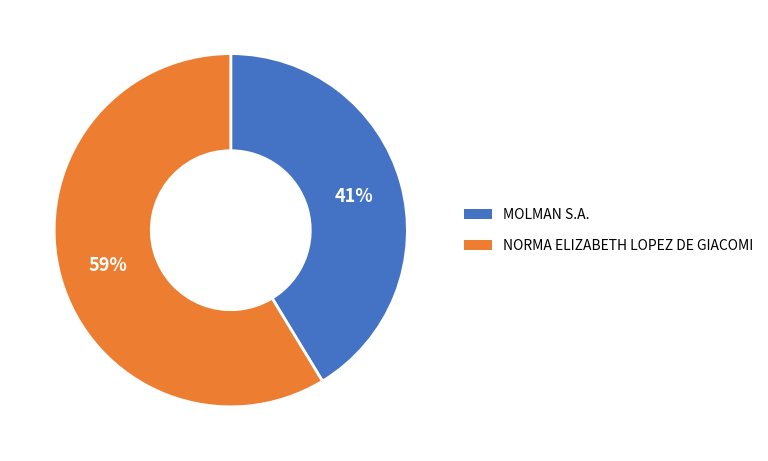

What is the ratio of the value at NORMA ELIZABETH LOPEZ DE GIACOMI to the value at MOLMAN S.A.?

1.4